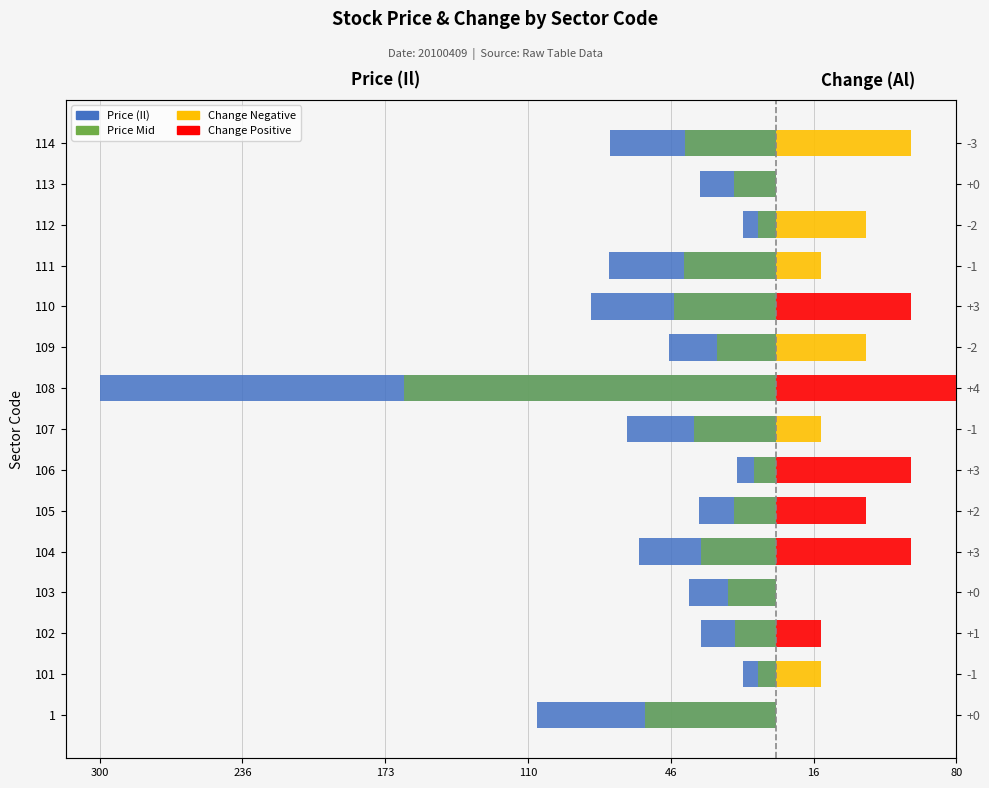

Reading left to right, what are all the values shown in this chart?

Price (Il): -106.0	-14.7	-33.4	-38.8	-60.9	-34.1	-17.5	-66.0	-300.0	-47.3	-82.1	-73.9	-14.7	-33.9	-73.7
Change + (Al): 0.0	0.0	20.0	0.0	60.0	40.0	60.0	0.0	80.0	0.0	60.0	0.0	0.0	0.0	0.0
Change - (Al): 0.0	20.0	0.0	0.0	0.0	0.0	0.0	20.0	0.0	40.0	0.0	20.0	40.0	0.0	60.0
Price Mid (Il): -58.3	-8.1	-18.4	-21.4	-33.5	-18.7	-9.6	-36.3	-165.0	-26.0	-45.2	-40.6	-8.1	-18.6	-40.5